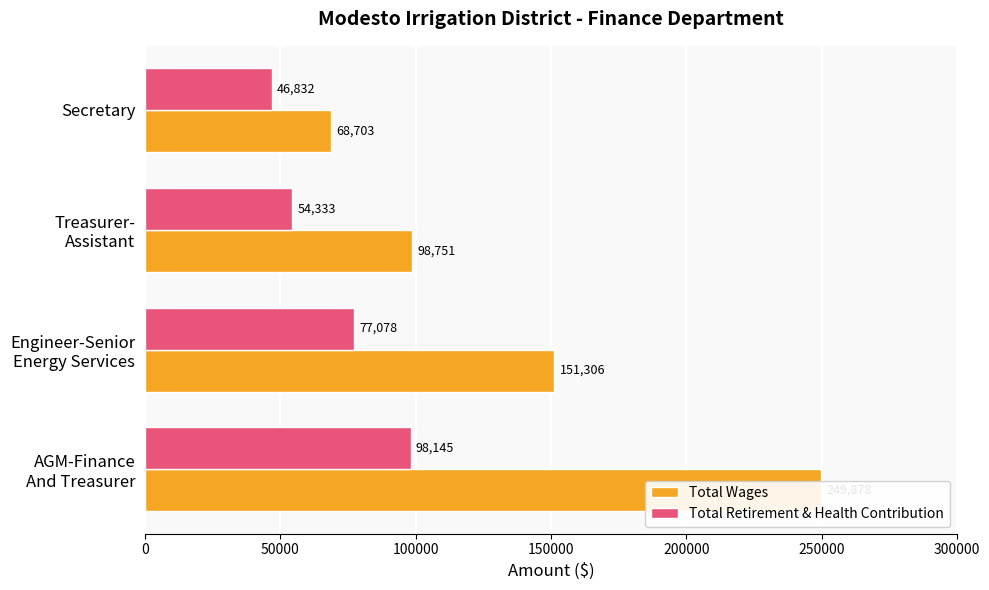

What is the difference between the maximum and second lowest values in the Total Wages series?

151127